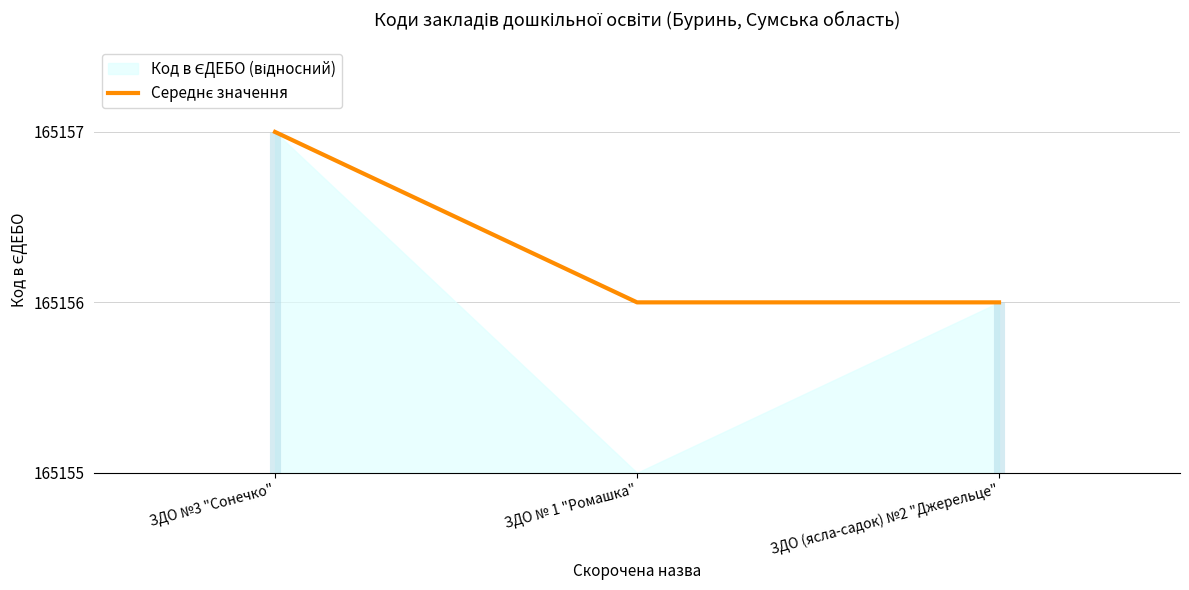

What position from the left is ЗДО (ясла-садок) №2 "Джерельце"?

3